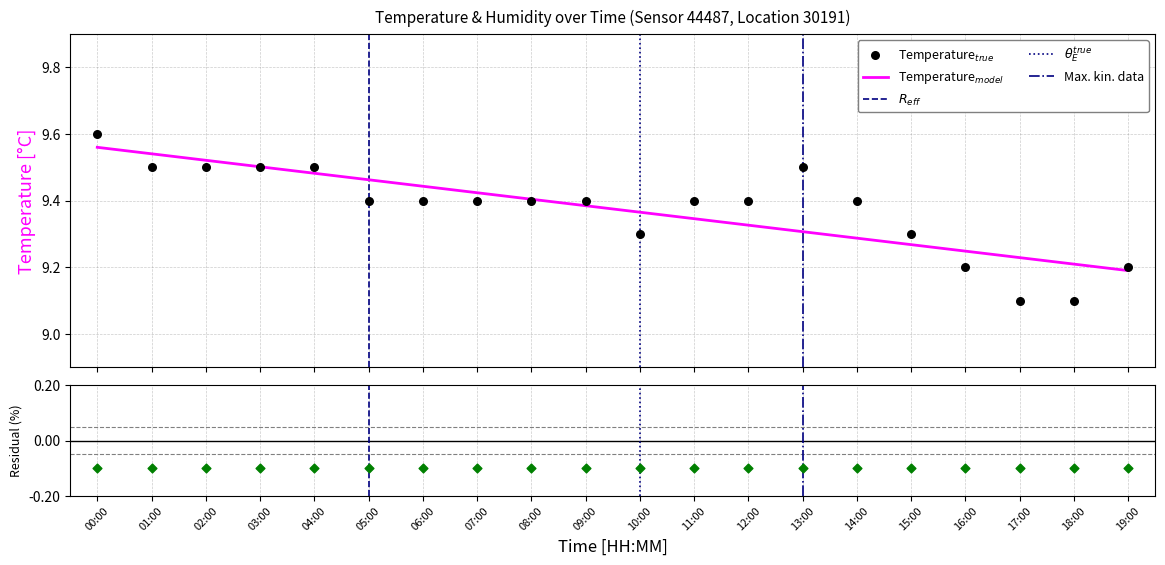

What is the ratio of the value at 04:00 to the value at 18:00?

1.0